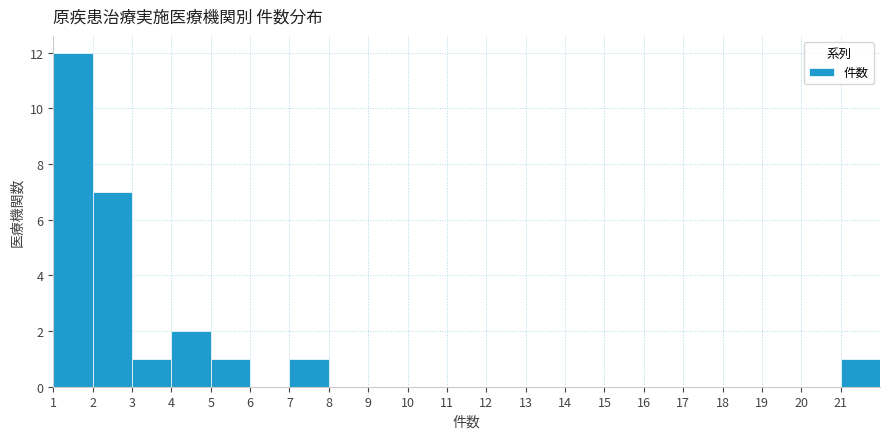

Reading left to right, transcribe this chart: for each bar, give the range it covers on the x-axis and its height. The values are not printed on the chart, so give them approximately, as read against the axis.

1 to 2: 12
2 to 3: 7
3 to 4: 1
4 to 5: 2
5 to 6: 1
6 to 7: 0
7 to 8: 1
8 to 9: 0
9 to 10: 0
10 to 11: 0
11 to 12: 0
12 to 13: 0
13 to 14: 0
14 to 15: 0
15 to 16: 0
16 to 17: 0
17 to 18: 0
18 to 19: 0
19 to 20: 0
20 to 21: 0
21 to 22: 1